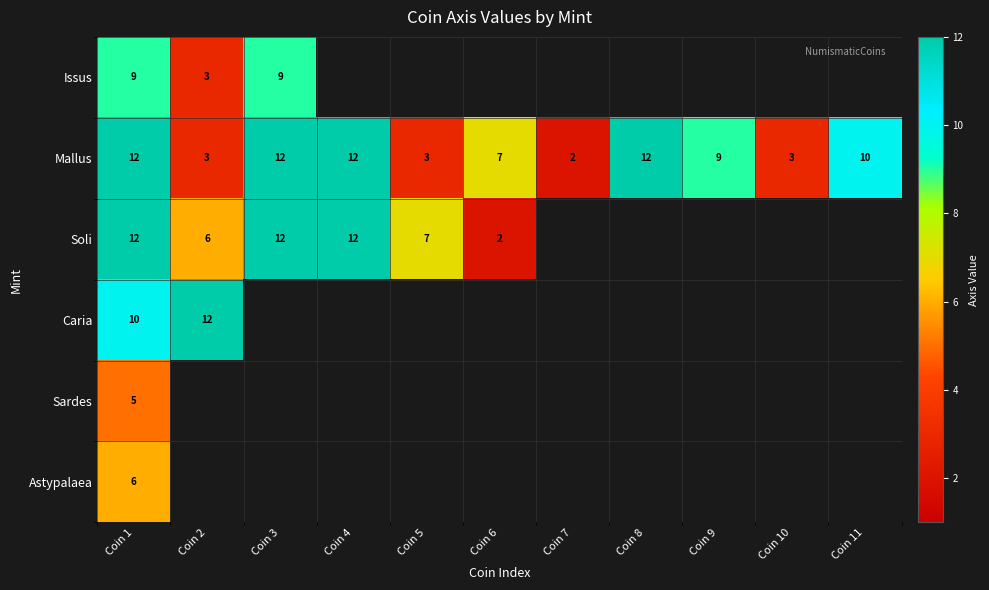

The Mallus series shows 19 at Coin 8. True or false?

False